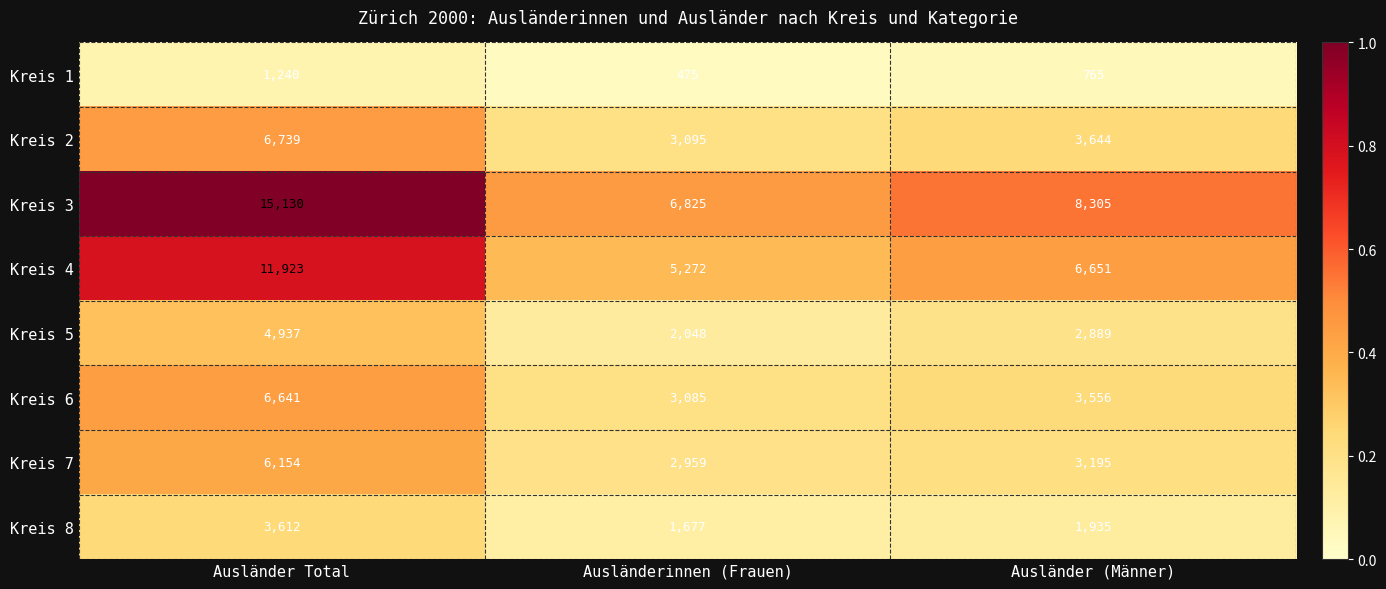

Reading left to right, transcribe all the data shown in this chart.

Kreis 1: Ausländer Total=1240	Ausländerinnen (Frauen)=475	Ausländer (Männer)=765
Kreis 2: Ausländer Total=6739	Ausländerinnen (Frauen)=3095	Ausländer (Männer)=3644
Kreis 3: Ausländer Total=15130	Ausländerinnen (Frauen)=6825	Ausländer (Männer)=8305
Kreis 4: Ausländer Total=11923	Ausländerinnen (Frauen)=5272	Ausländer (Männer)=6651
Kreis 5: Ausländer Total=4937	Ausländerinnen (Frauen)=2048	Ausländer (Männer)=2889
Kreis 6: Ausländer Total=6641	Ausländerinnen (Frauen)=3085	Ausländer (Männer)=3556
Kreis 7: Ausländer Total=6154	Ausländerinnen (Frauen)=2959	Ausländer (Männer)=3195
Kreis 8: Ausländer Total=3612	Ausländerinnen (Frauen)=1677	Ausländer (Männer)=1935